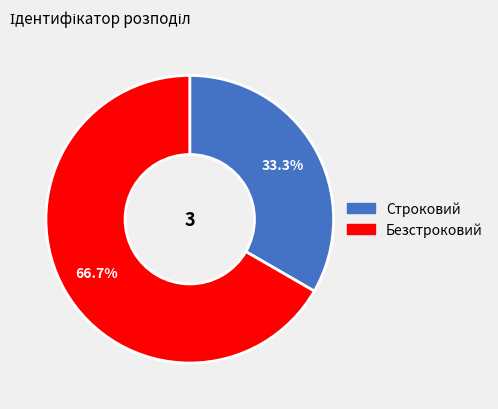

Rank the categories by value from lowest to highest.

Строковий, Безстроковий